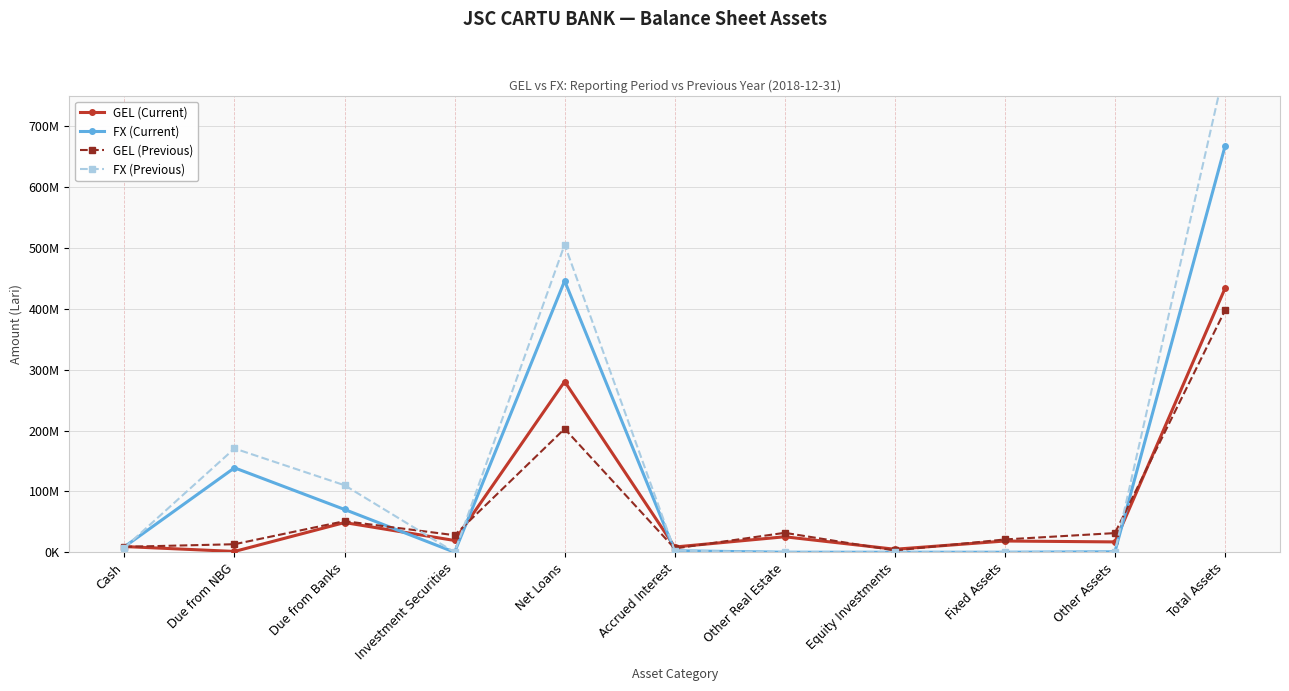

In FX (Current), how many points are lower than both neighbors (excluding endpoints)?

1